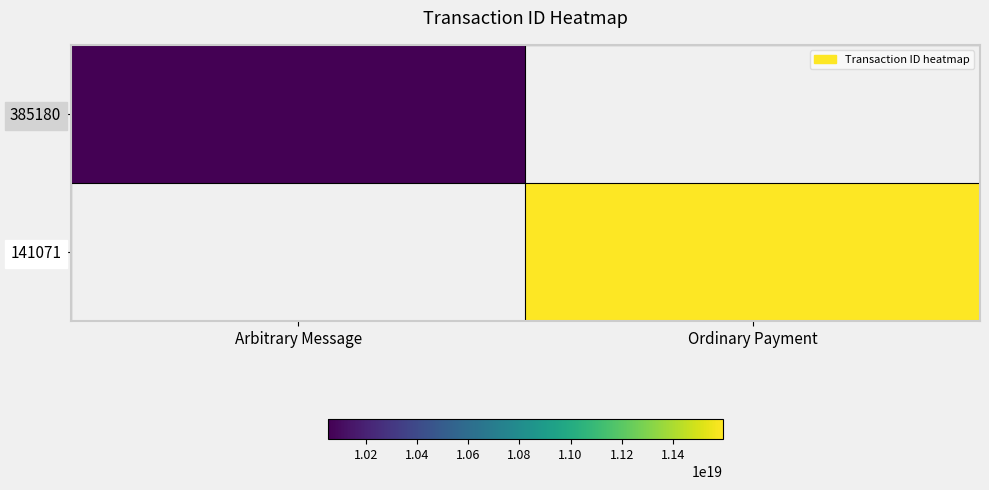

Which category has the highest value across all series?

Ordinary Payment